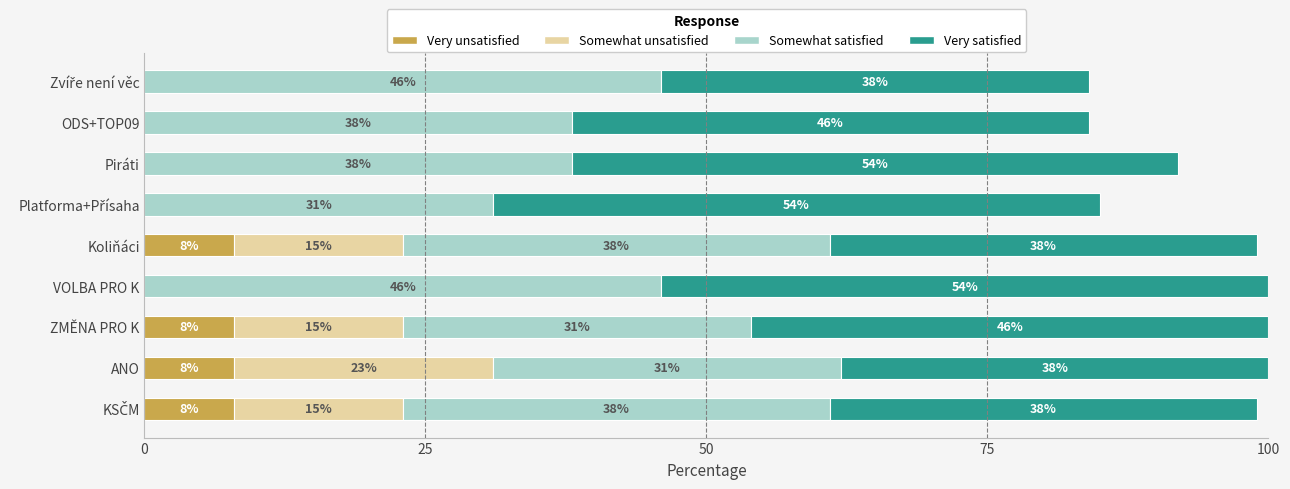

The Very unsatisfied series shows -4 at ODS+TOP09. True or false?

False